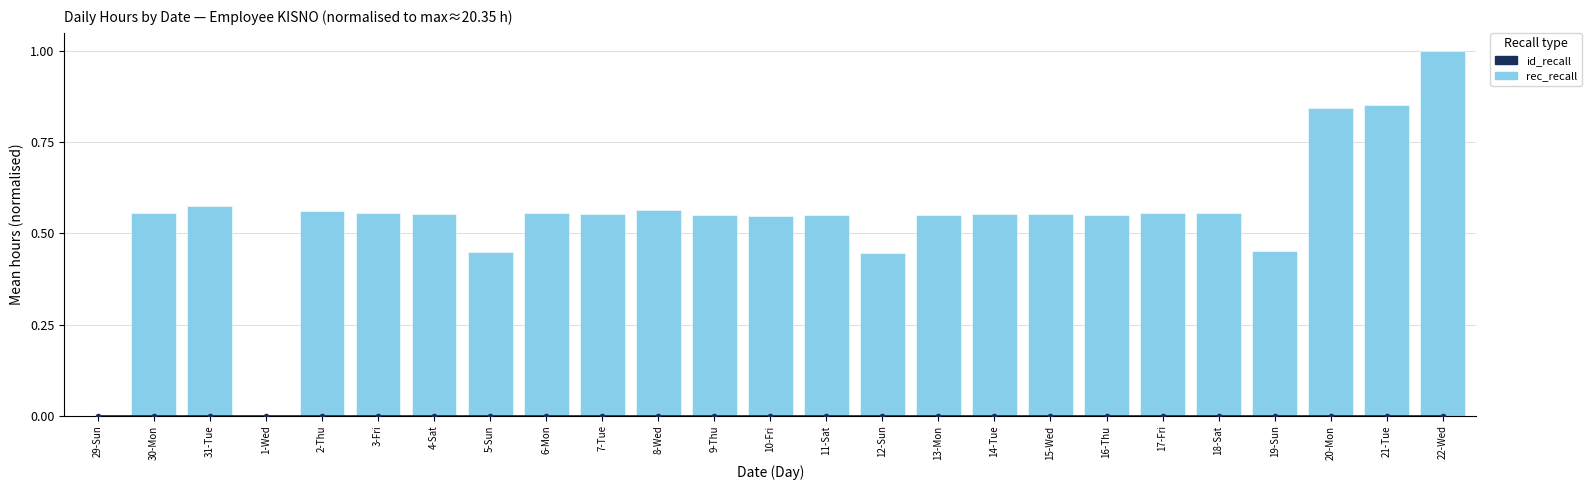

Which category has the lowest value across all series?

29-Sun